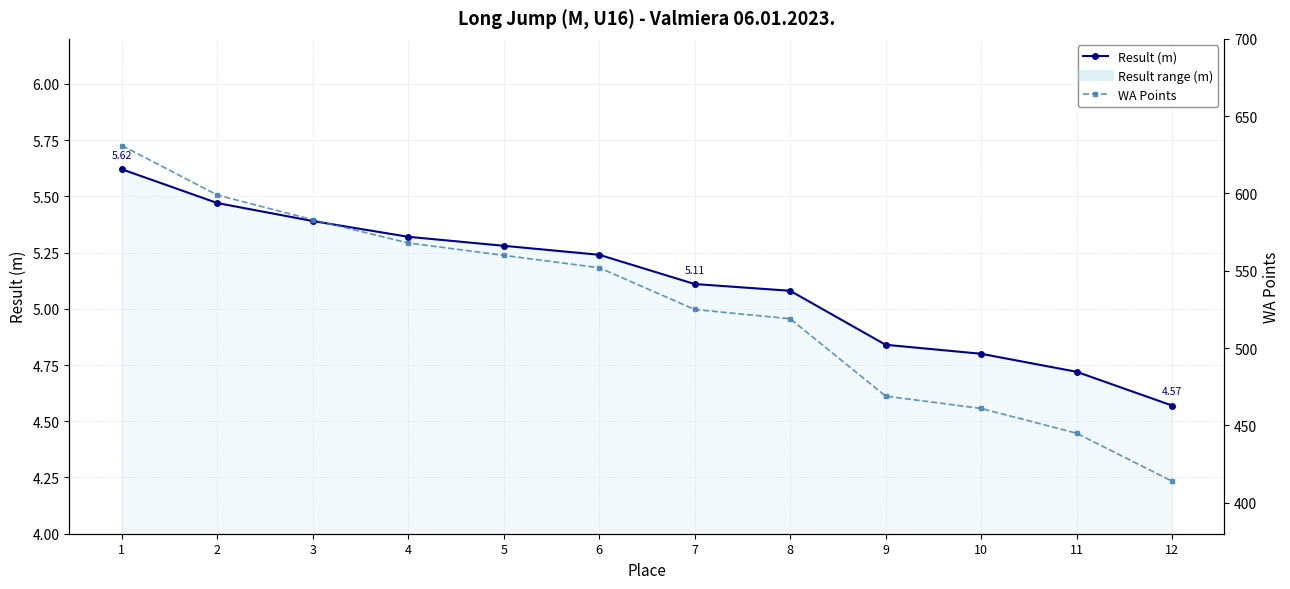

How many data points in Result (m) are above 5?

8